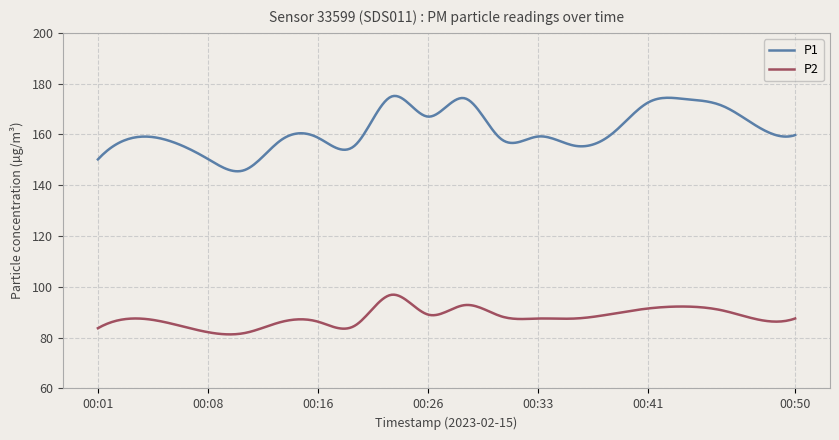

True or false: P1 has more than 0 interior local peaks.

True